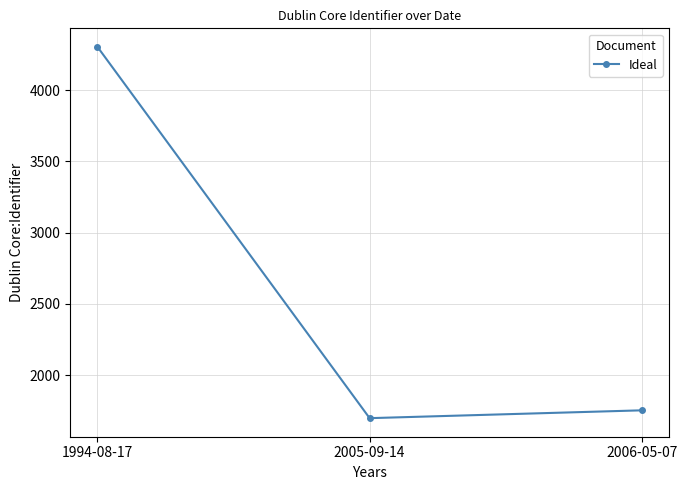

Where is the data nearest to the value 3001?

2006-05-07